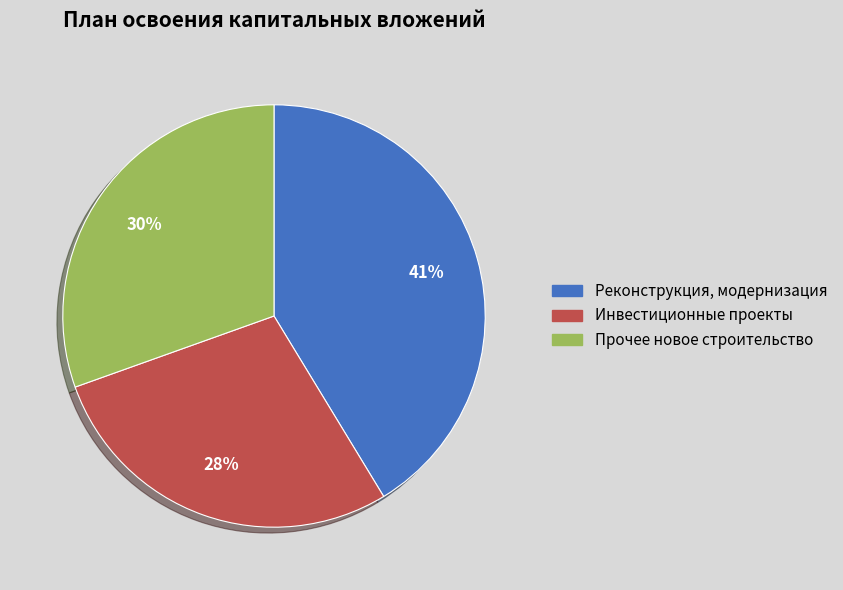

Is there a majority slice in this chart?

No